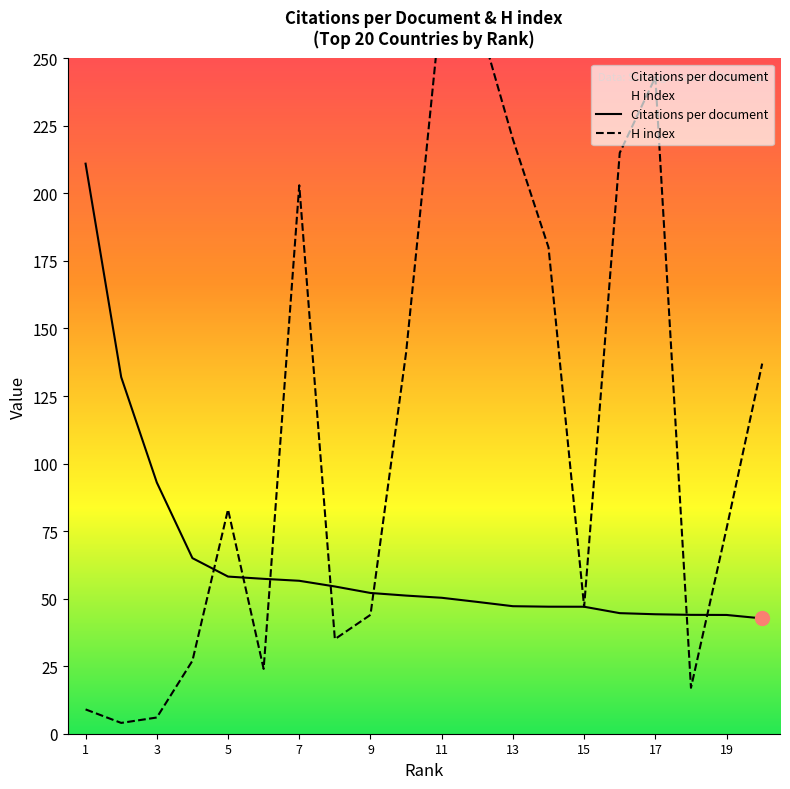

What value does the Citations per document series have at 15?

47.0